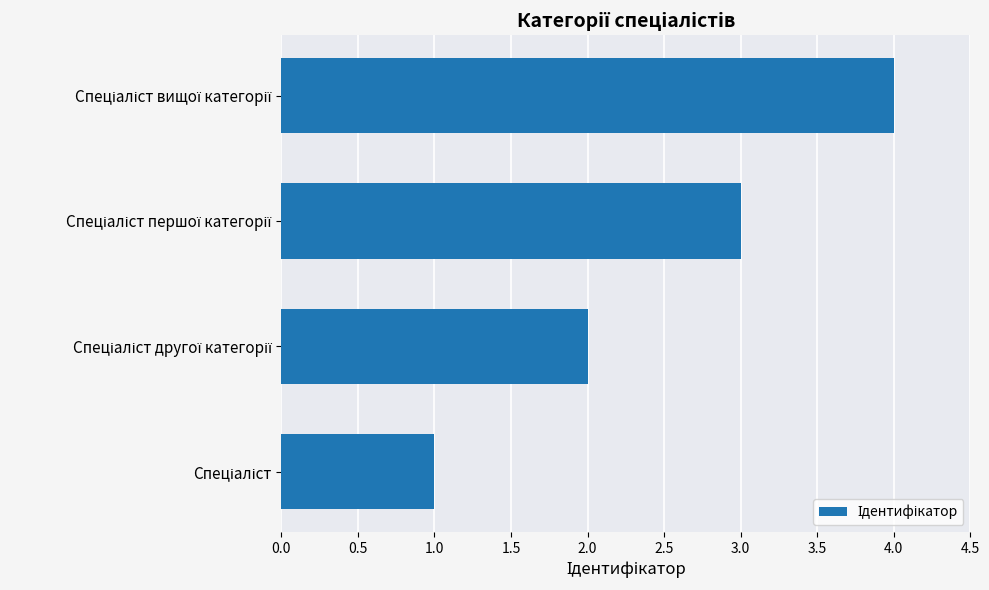

What is the sum of all values?

10